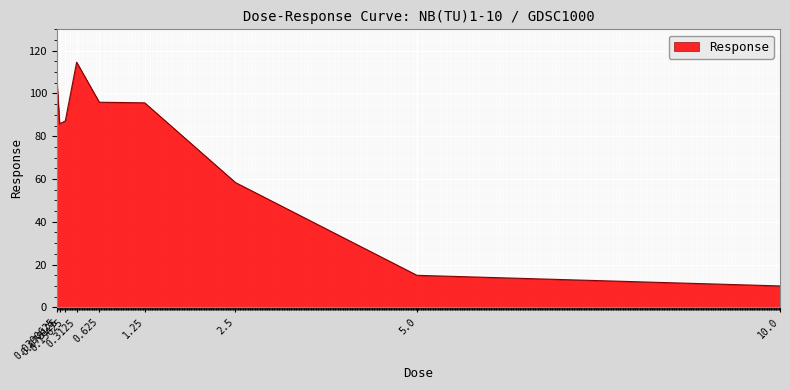

Between 10.0 and 1.25, which is larger?

1.25